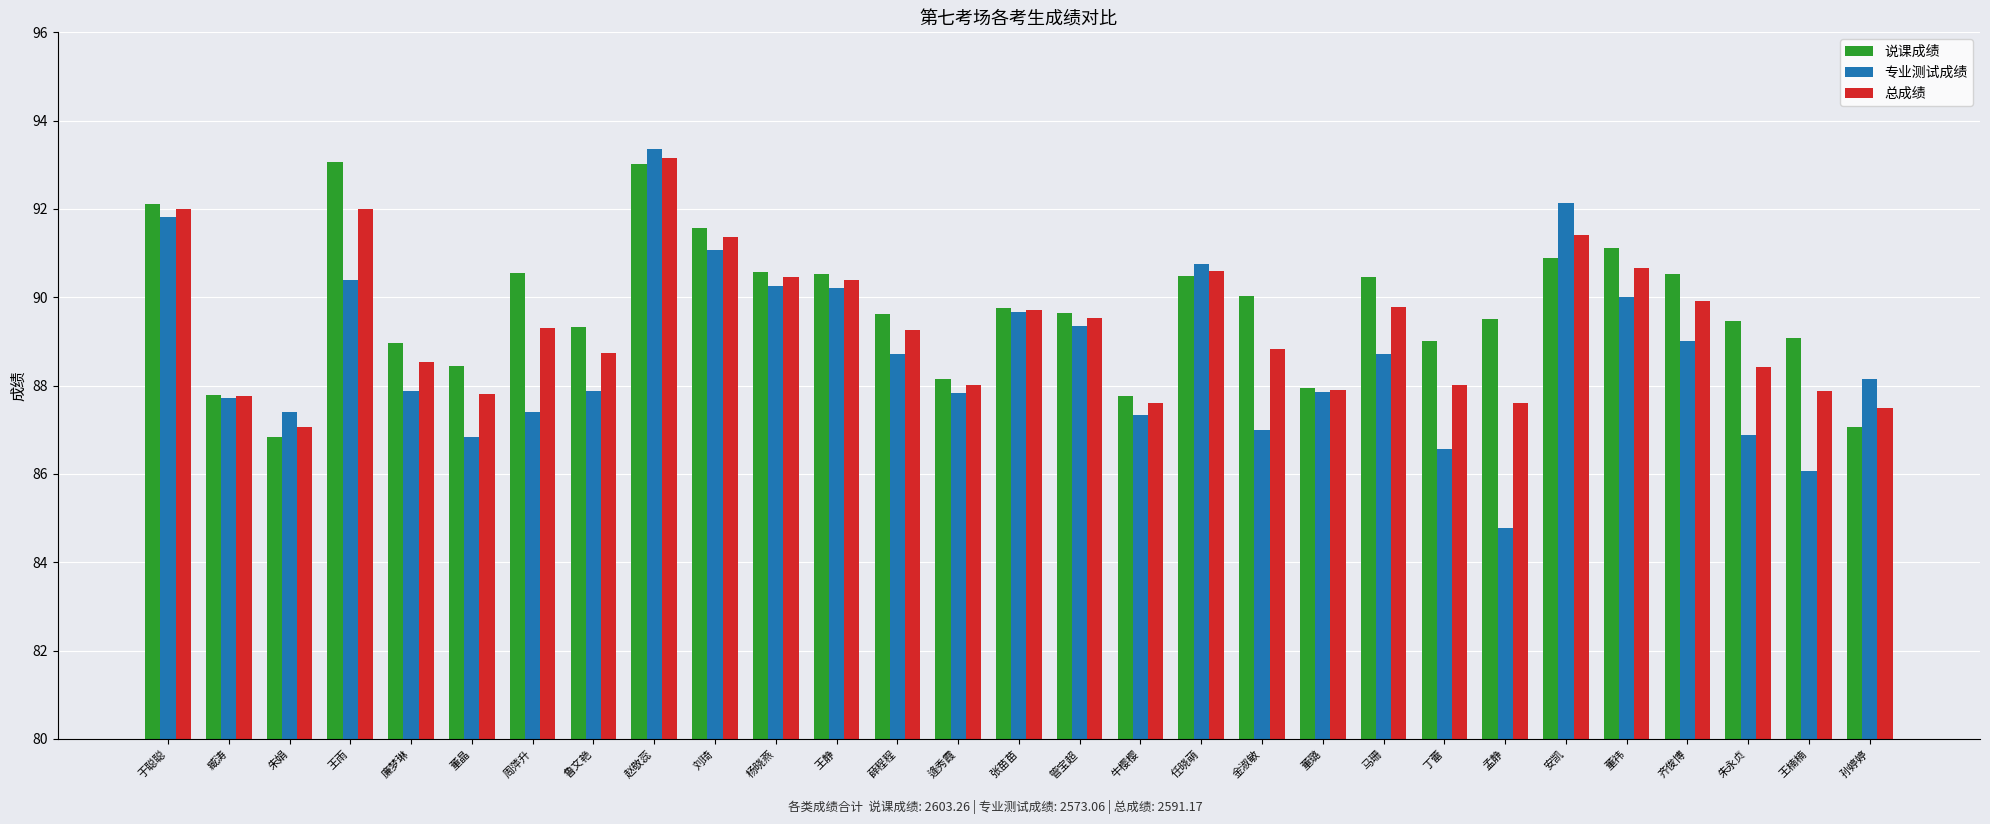

What are all the series names shown in the legend?

说课成绩, 专业测试成绩, 总成绩